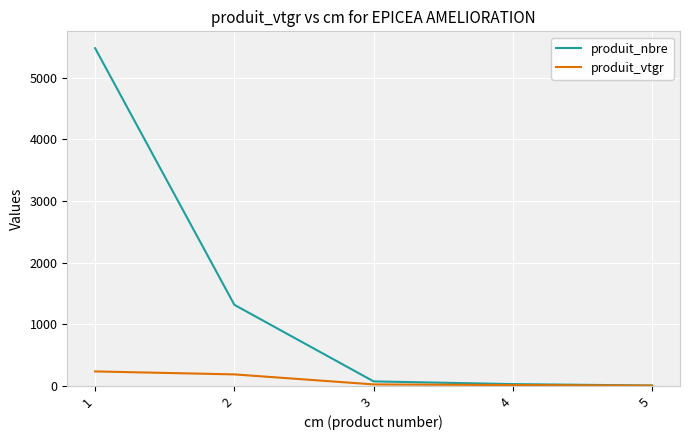

What is the greatest value displayed?

5478.0